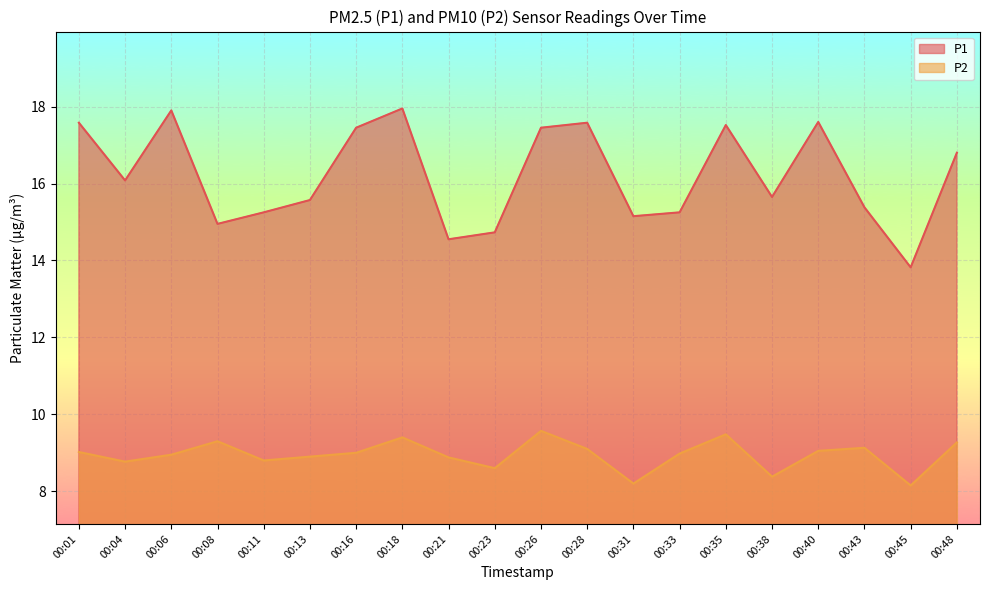

Reading left to right, extract all data points from this chart.

P1: 17.6	16.1	17.9	14.9	15.2	15.6	17.4	17.9	14.6	14.7	17.4	17.6	15.2	15.2	17.5	15.7	17.6	15.4	13.8	16.8
P2: 9.0	8.8	8.9	9.3	8.8	8.9	9.0	9.4	8.9	8.6	9.6	9.1	8.2	9.0	9.5	8.4	9.1	9.1	8.2	9.3